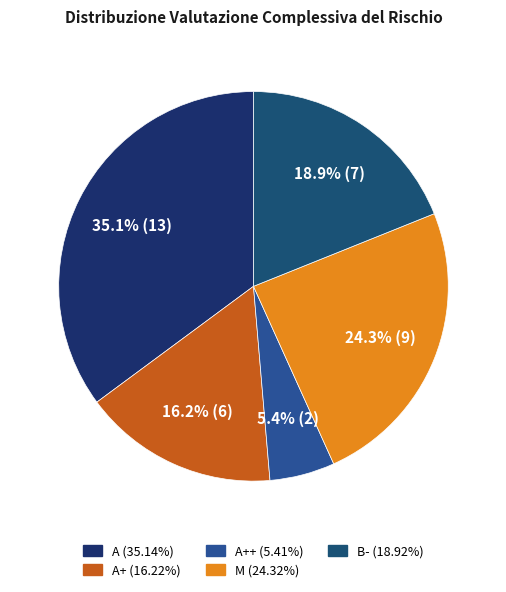

How many segments does this pie chart have?

5